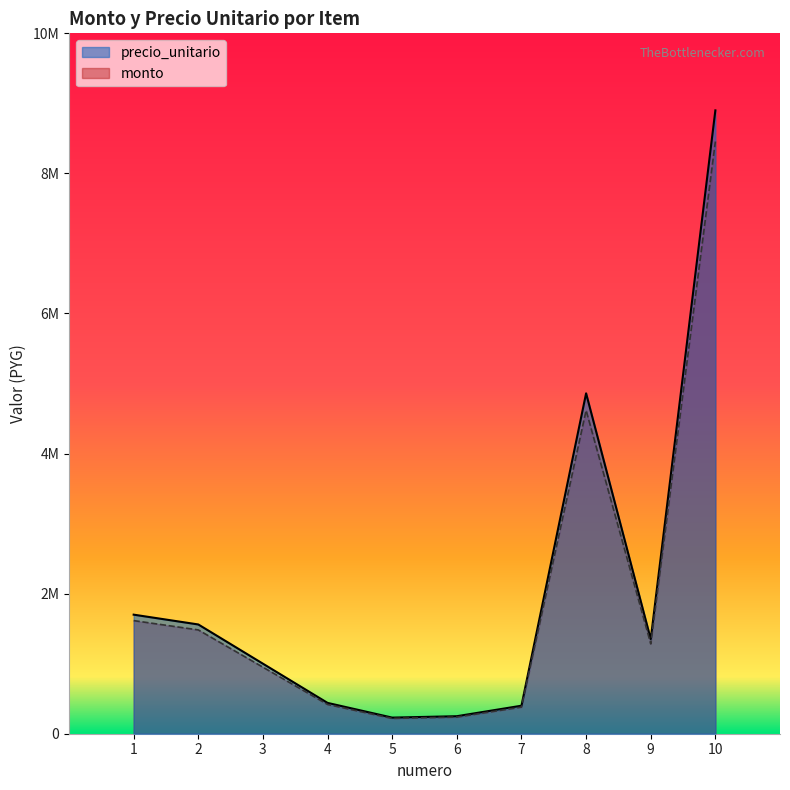

Does the chart have visible grid lines?

No